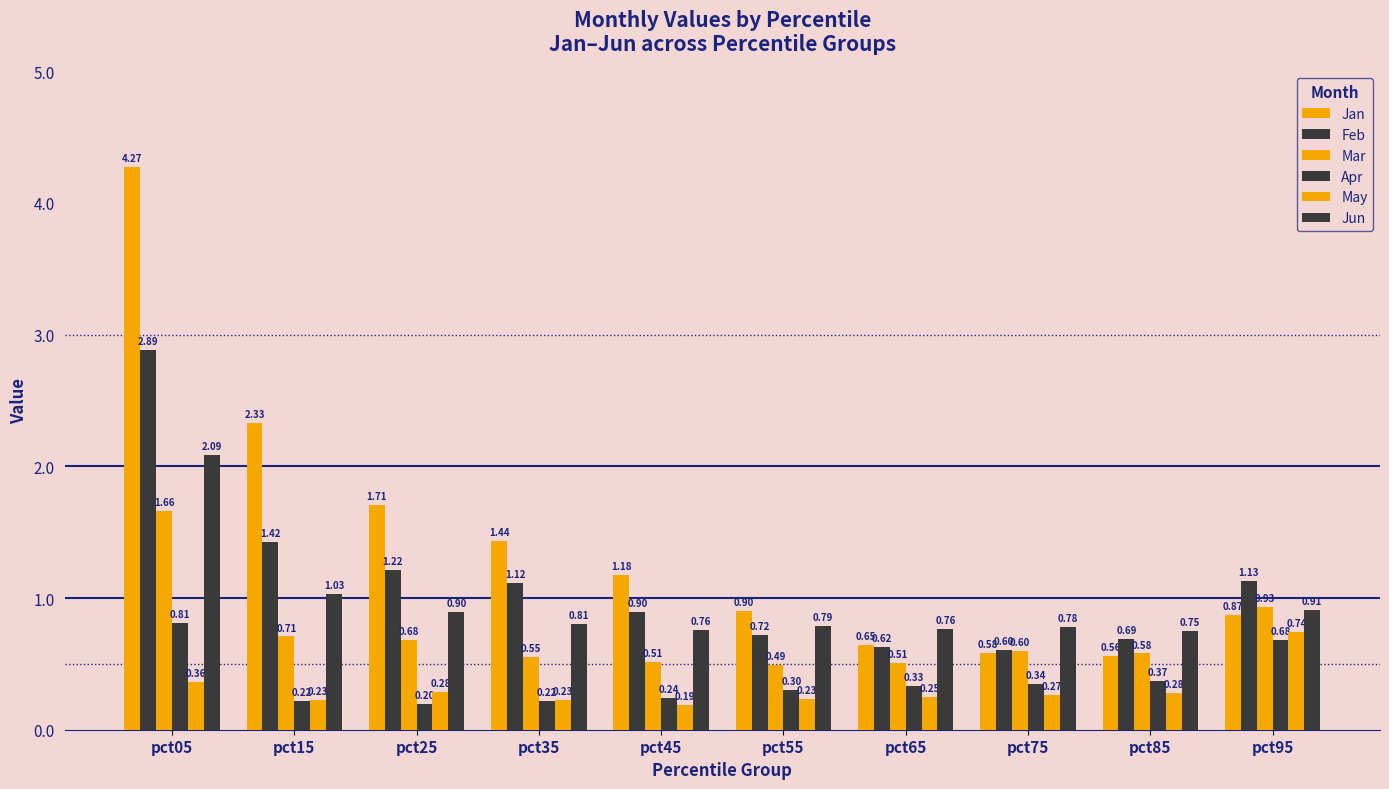

Is the value of Jun at pct75 greater than the value of Feb at pct95?

No